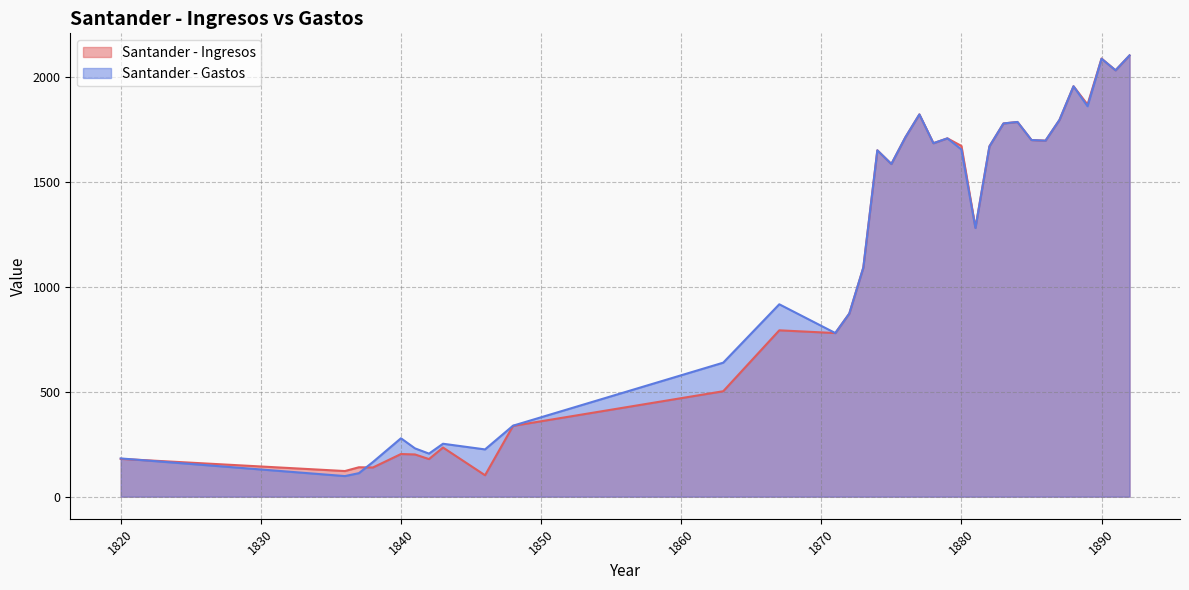

What is the value of the Santander - Gastos point at the 15th from the left?

1091